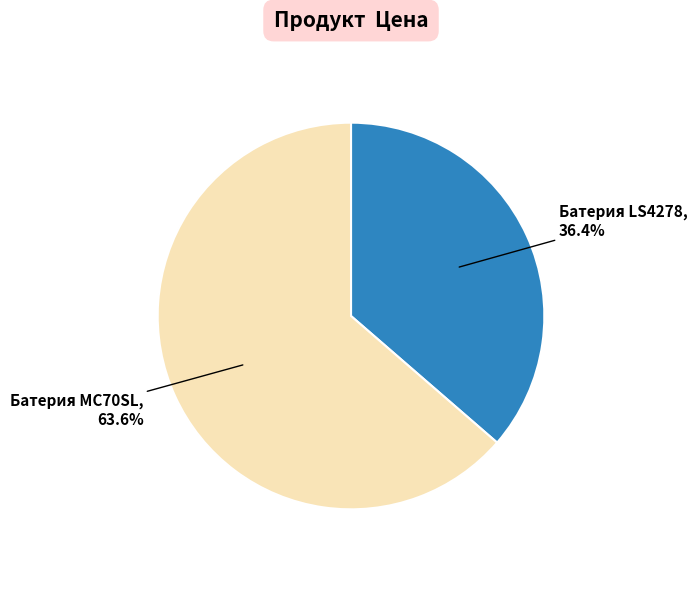

What is the largest slice in the pie chart?

Батерия MC70SL